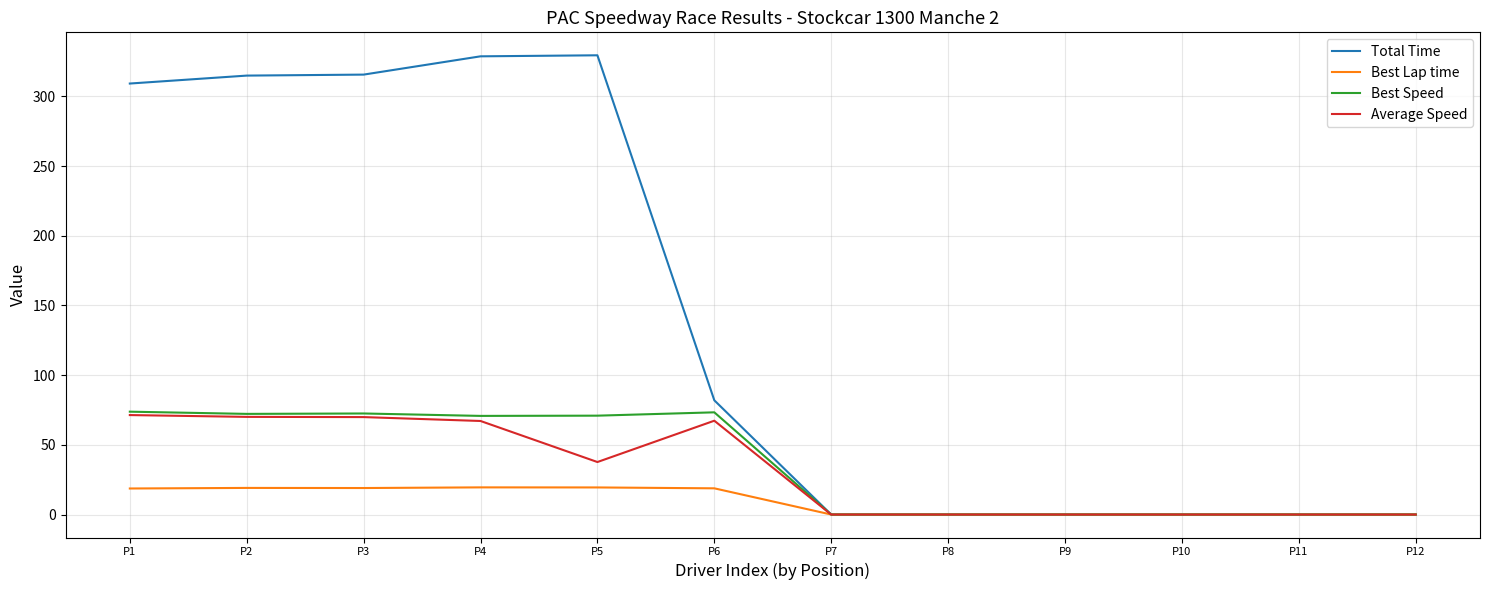

Where does the Average Speed series first go above 37?

P1